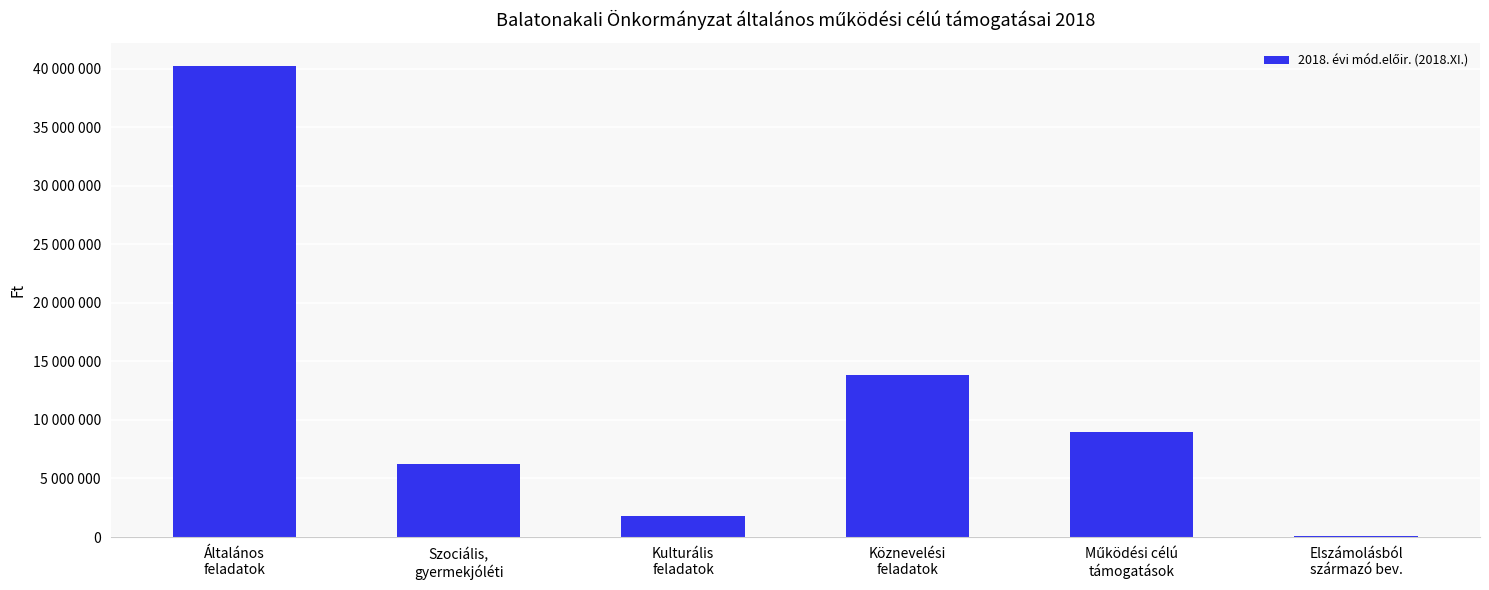

What is the sum of all values?

71178296